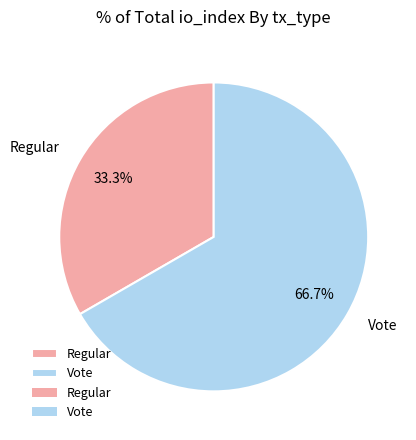

Rank the categories by value from highest to lowest.

Vote, Regular